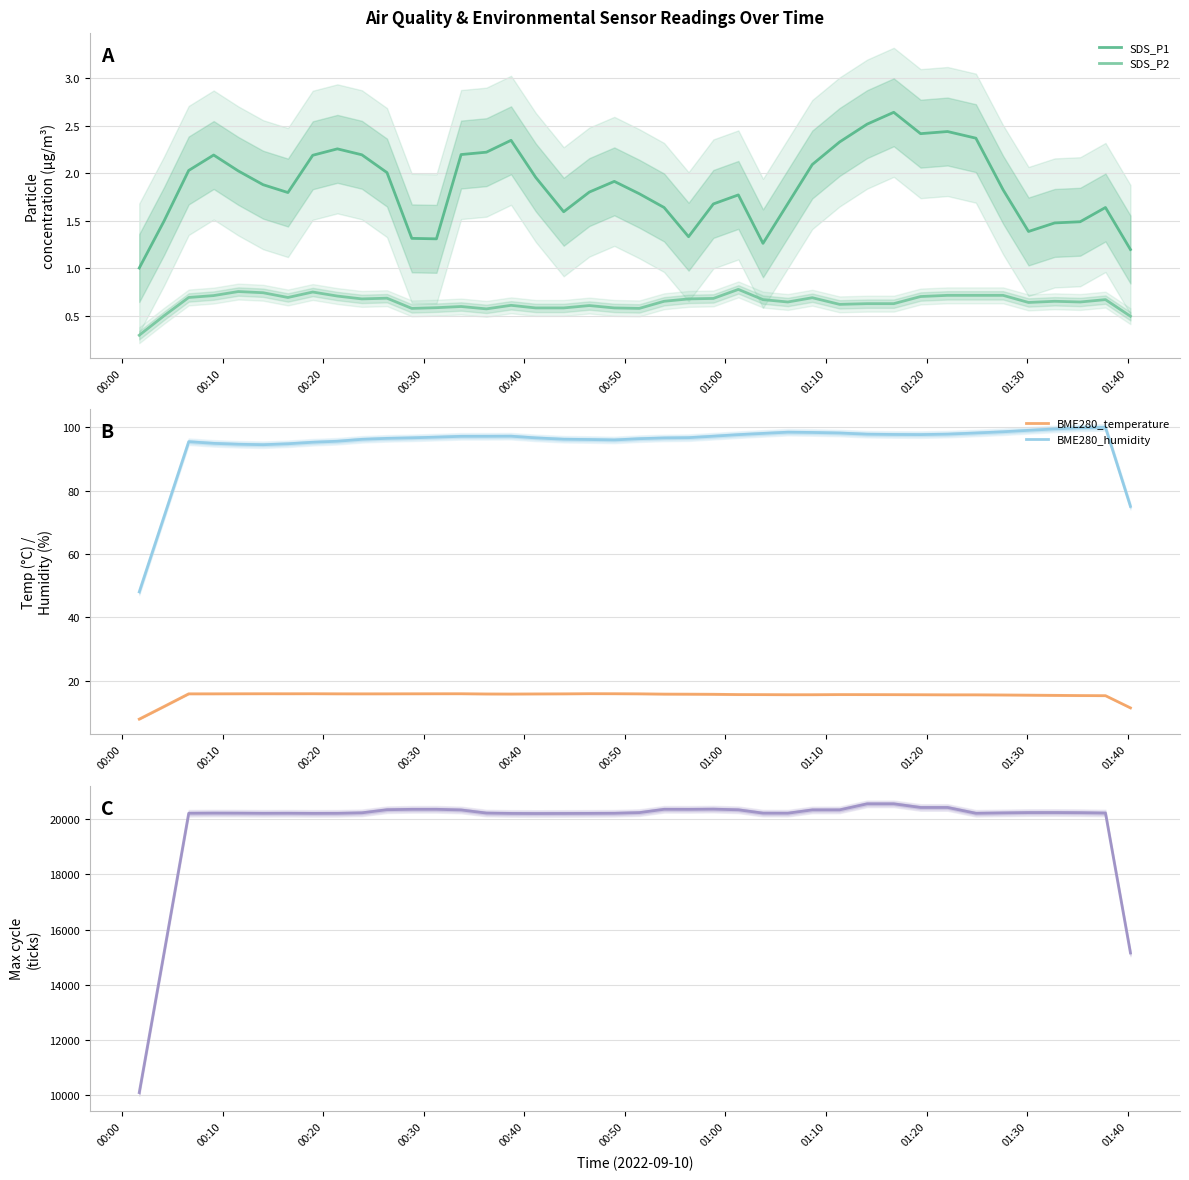

What is the minimum value for BME280_temperature?

8.0